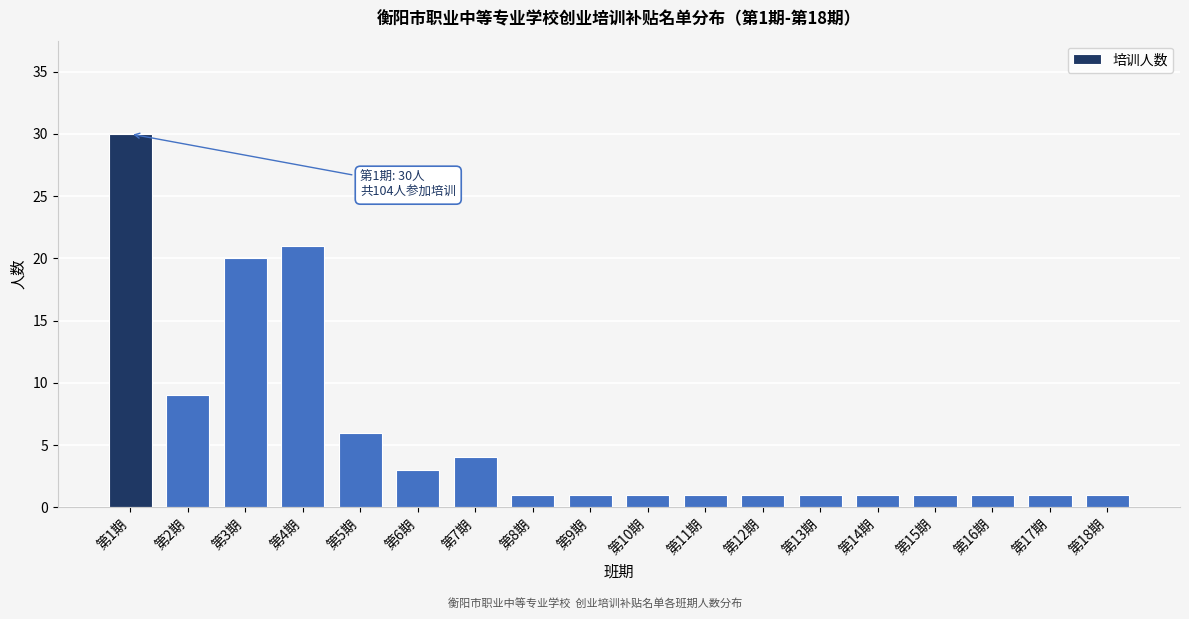

Reading right to left, what are all the values shown in this chart?

第18期=1	第17期=1	第16期=1	第15期=1	第14期=1	第13期=1	第12期=1	第11期=1	第10期=1	第9期=1	第8期=1	第7期=4	第6期=3	第5期=6	第4期=21	第3期=20	第2期=9	第1期=30